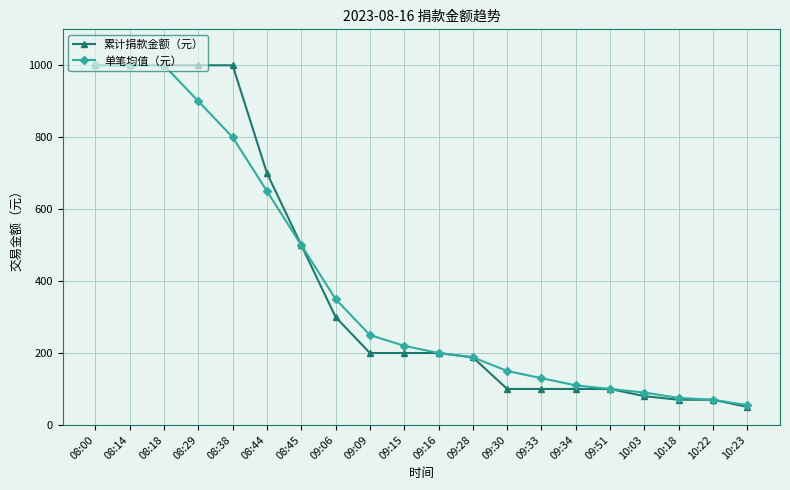

What is the minimum value for 单笔均值（元）?

55